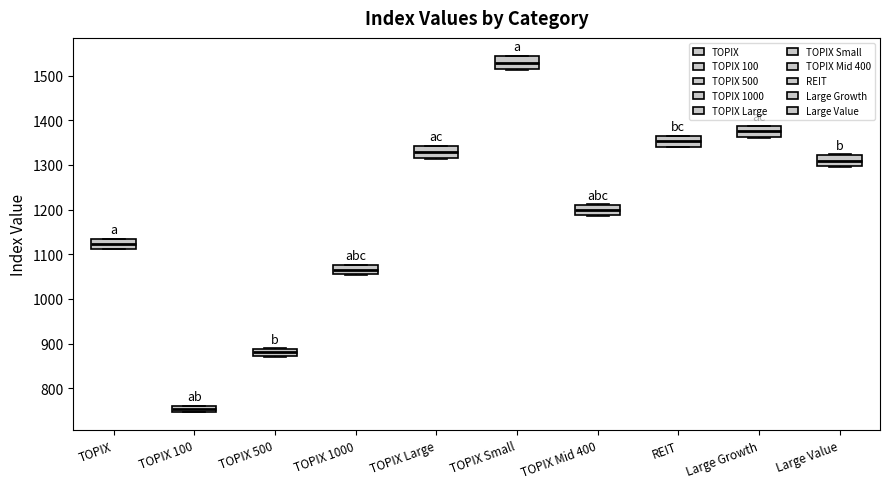

Which box's median line is the highest?

TOPIX Small